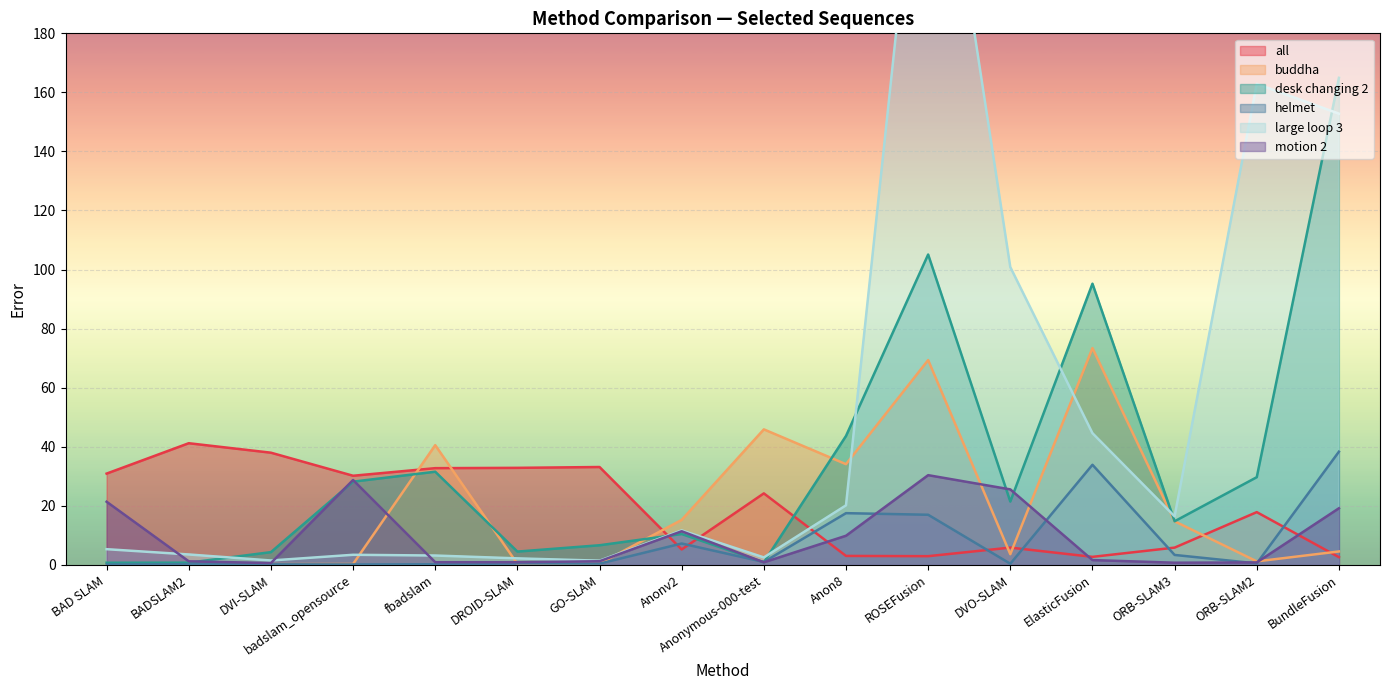

What is the smallest value displayed?

0.1